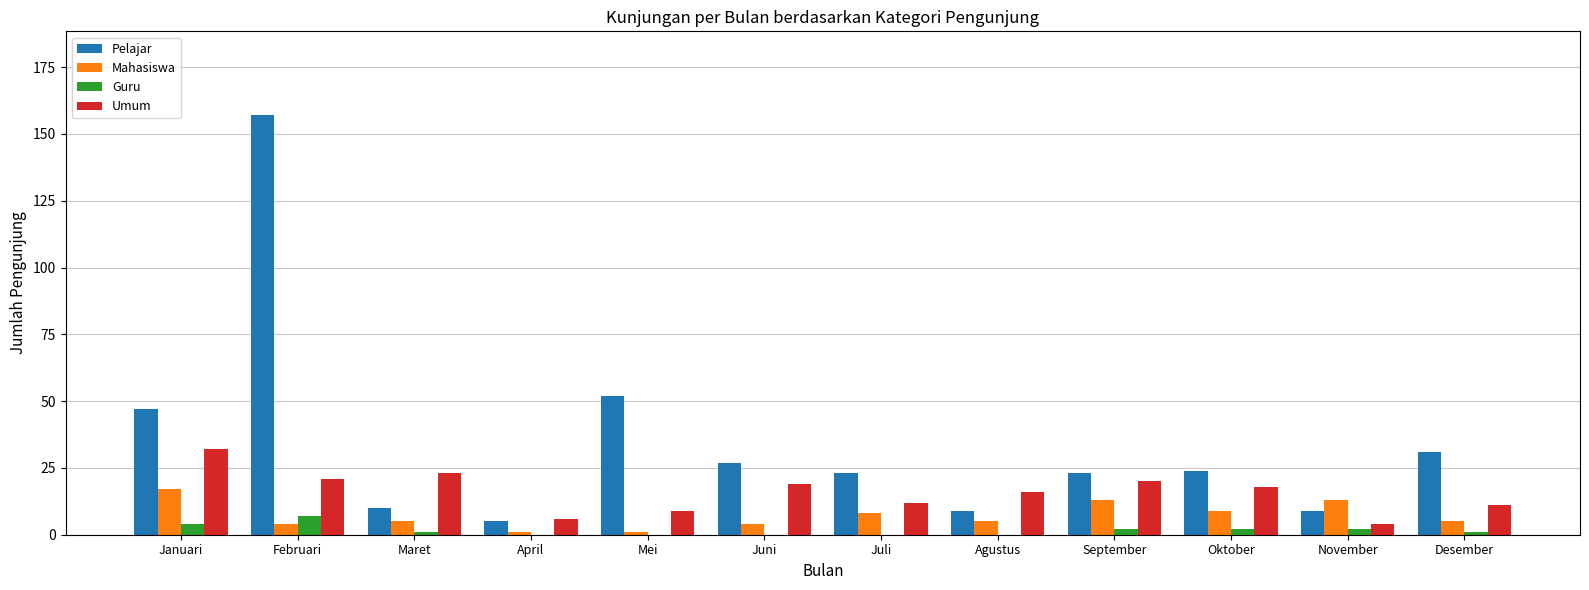

What is the maximum value for Mahasiswa?

17